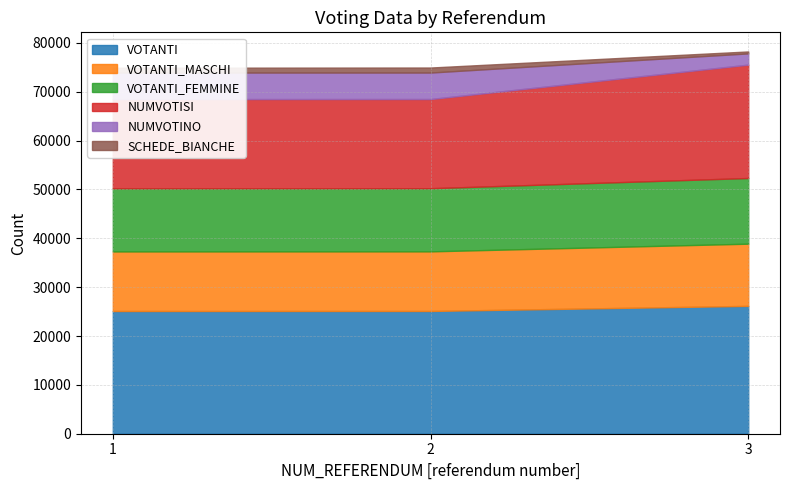

How many lines are shown in the chart?

6